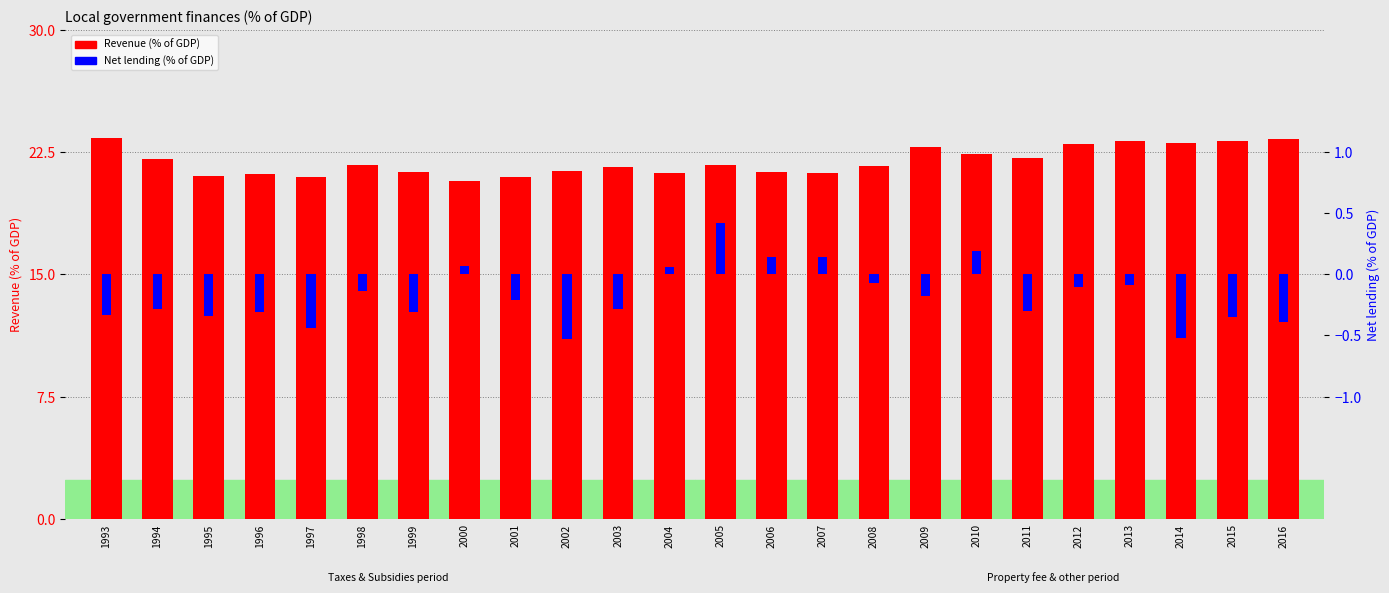

At 1995, list the series in order from smallest to largest.

Net lending, Revenue